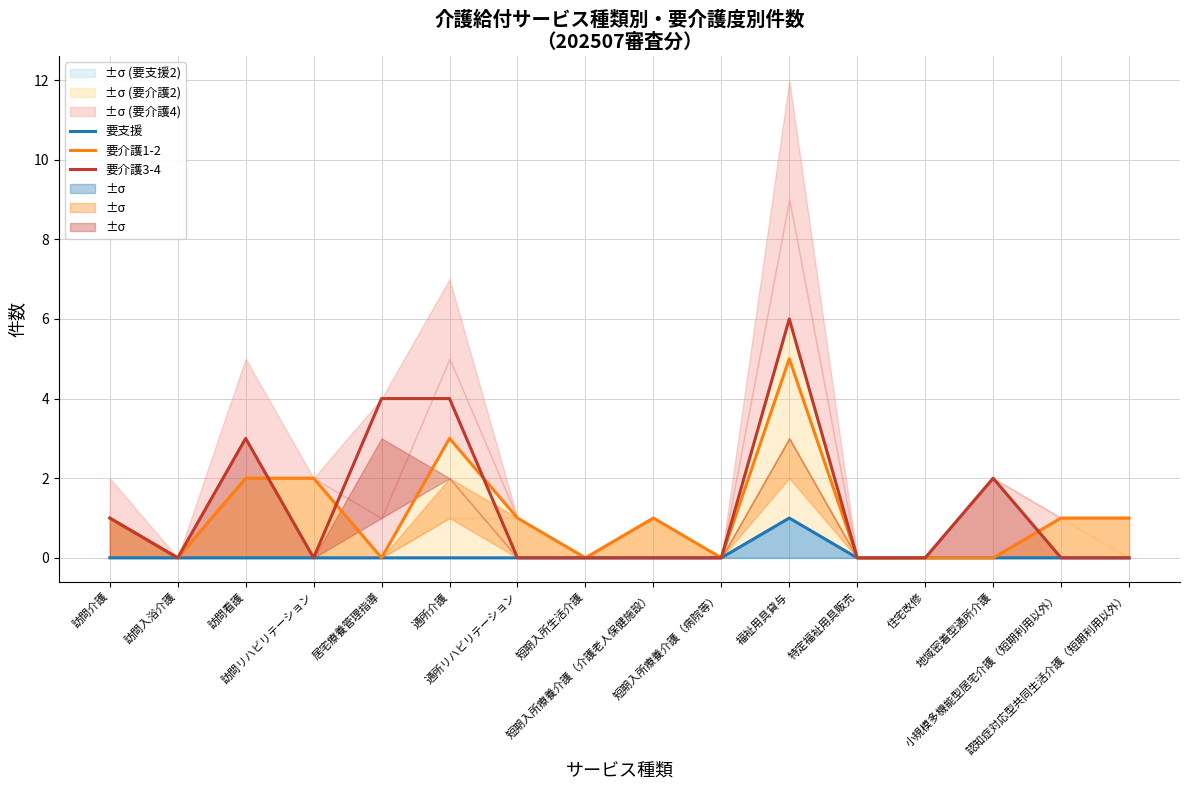

What is the sum of all 要介護3-4 values?

20